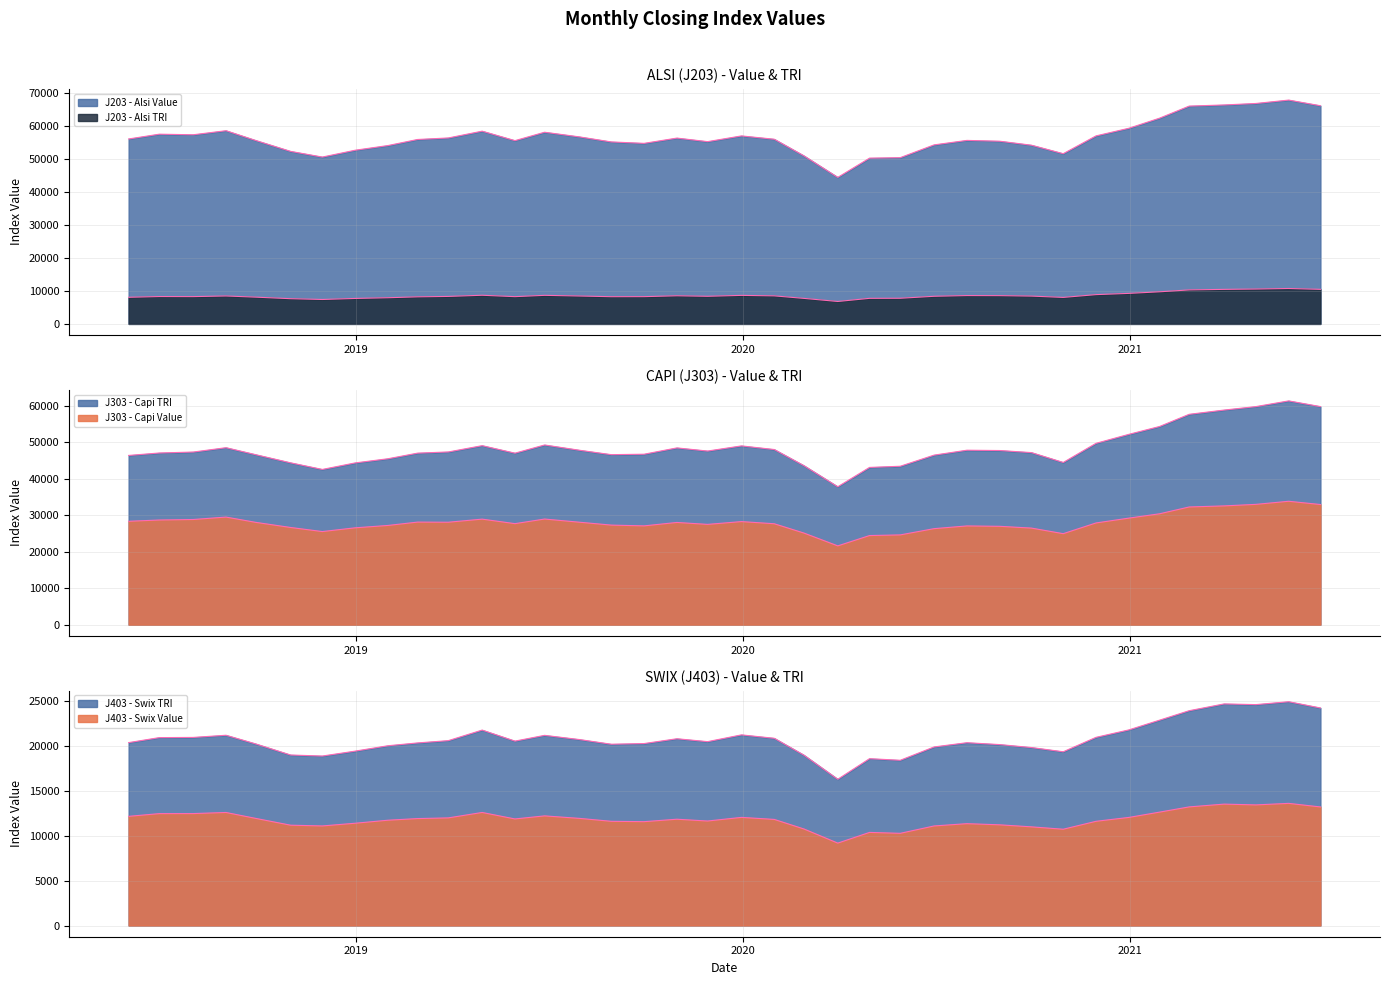

Which series has the largest total across all categories?

J203 - Alsi Value